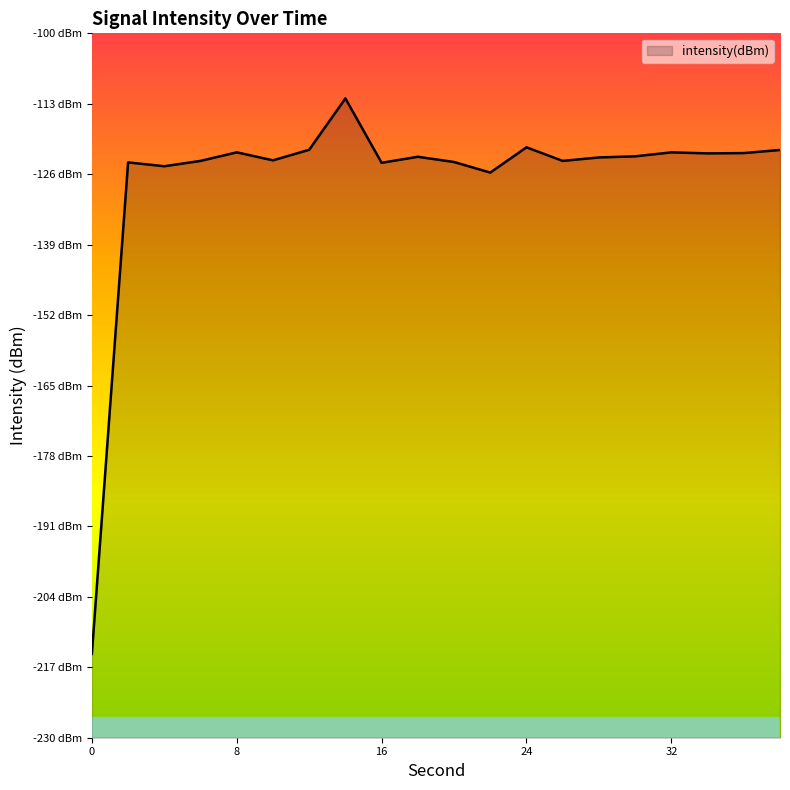

Reading left to right, transcribe all the data shown in this chart.

0=-214.5	2=-123.8	4=-124.5	6=-123.5	8=-122.0	10=-123.4	12=-121.5	14=-112.0	16=-123.9	18=-122.8	20=-123.7	22=-125.7	24=-121.0	26=-123.5	28=-122.9	30=-122.7	32=-122.0	34=-122.2	36=-122.1	38=-121.5